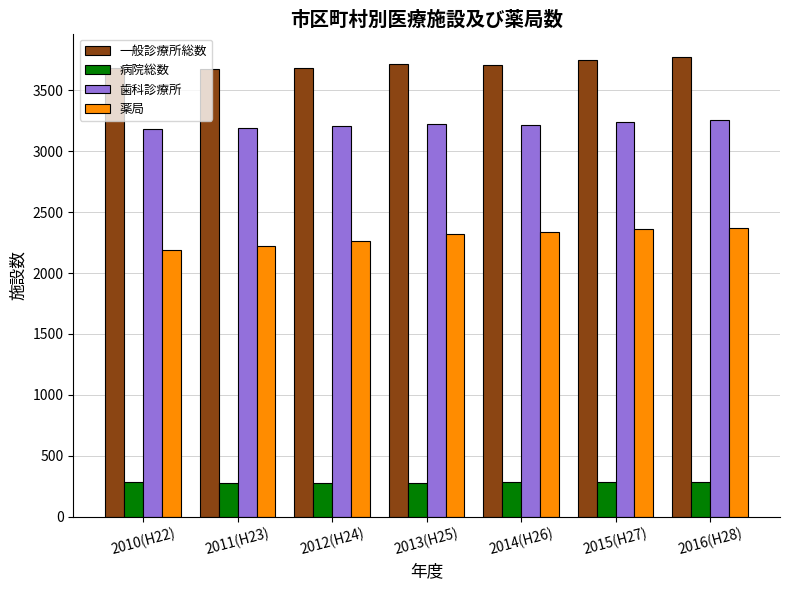

How many distinct data groups are displayed?

4